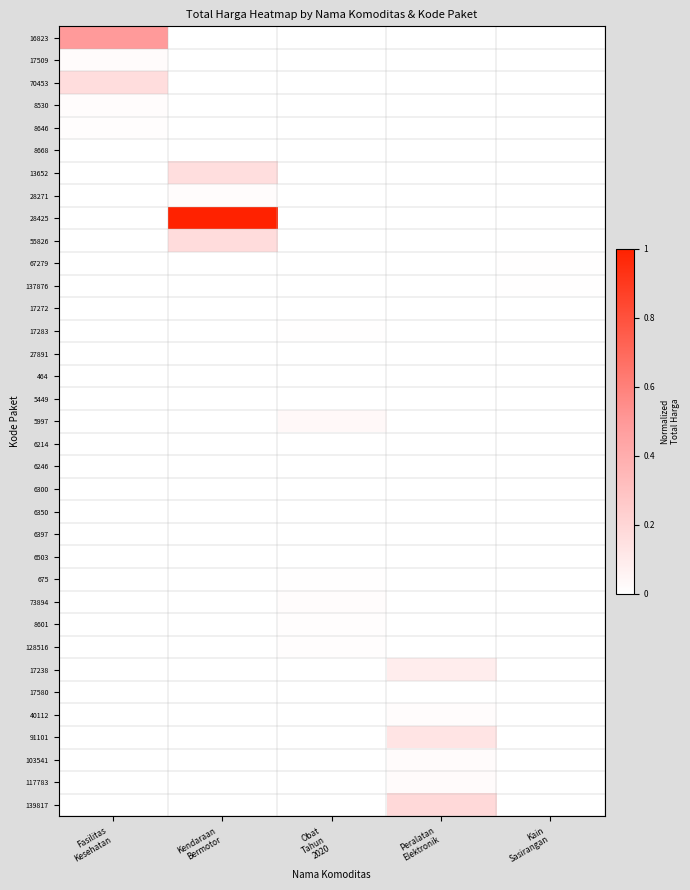

Which series has the largest total across all categories?

28425